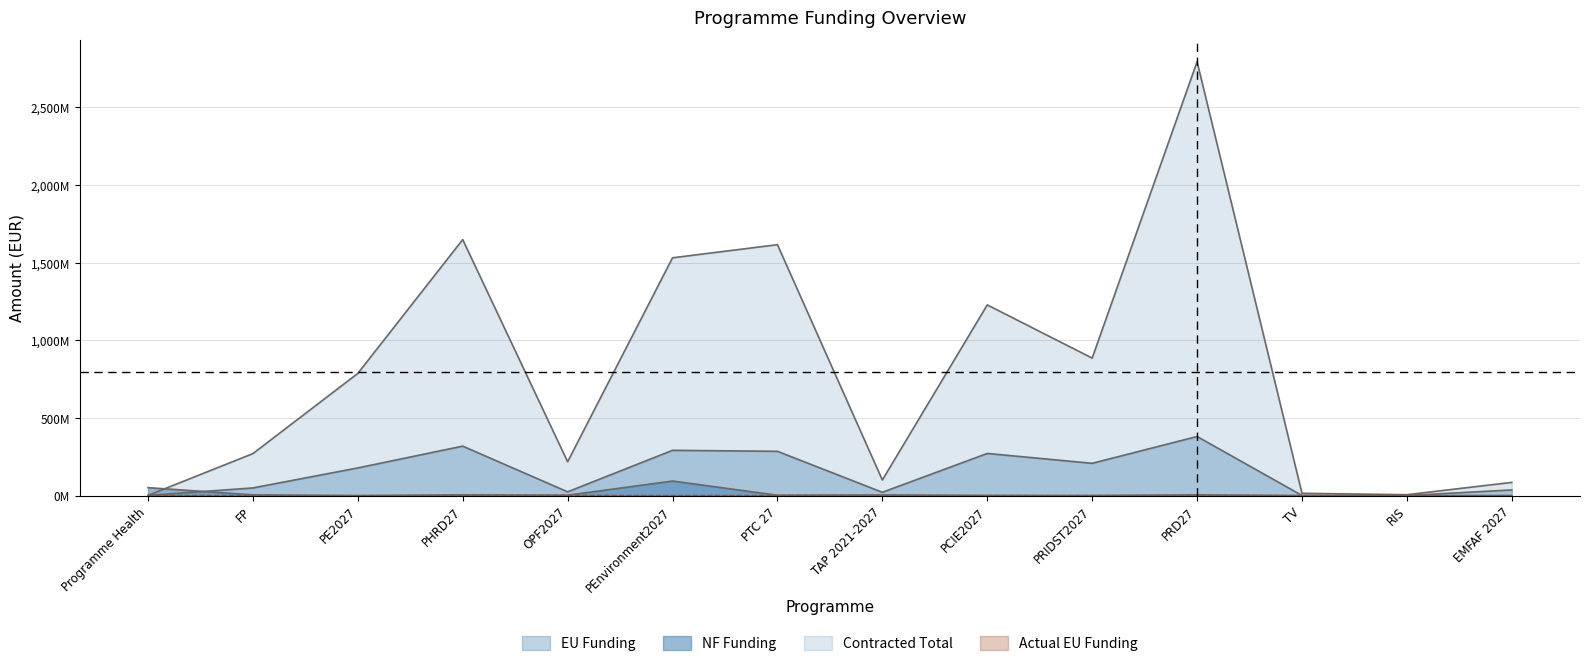

What is the maximum value for NF Funding?

380.6